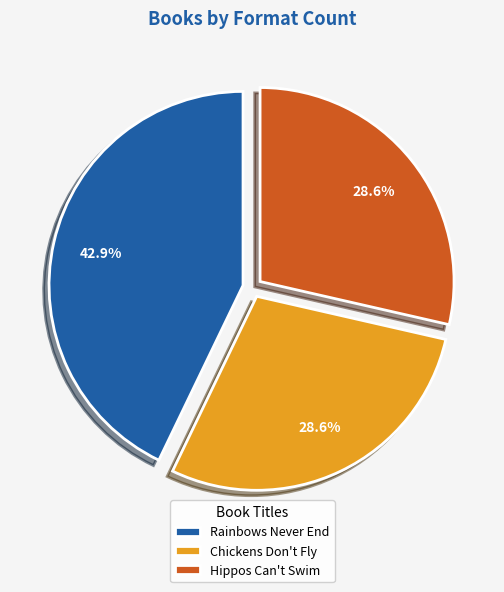

Which category has the biggest portion of the pie?

Rainbows Never End